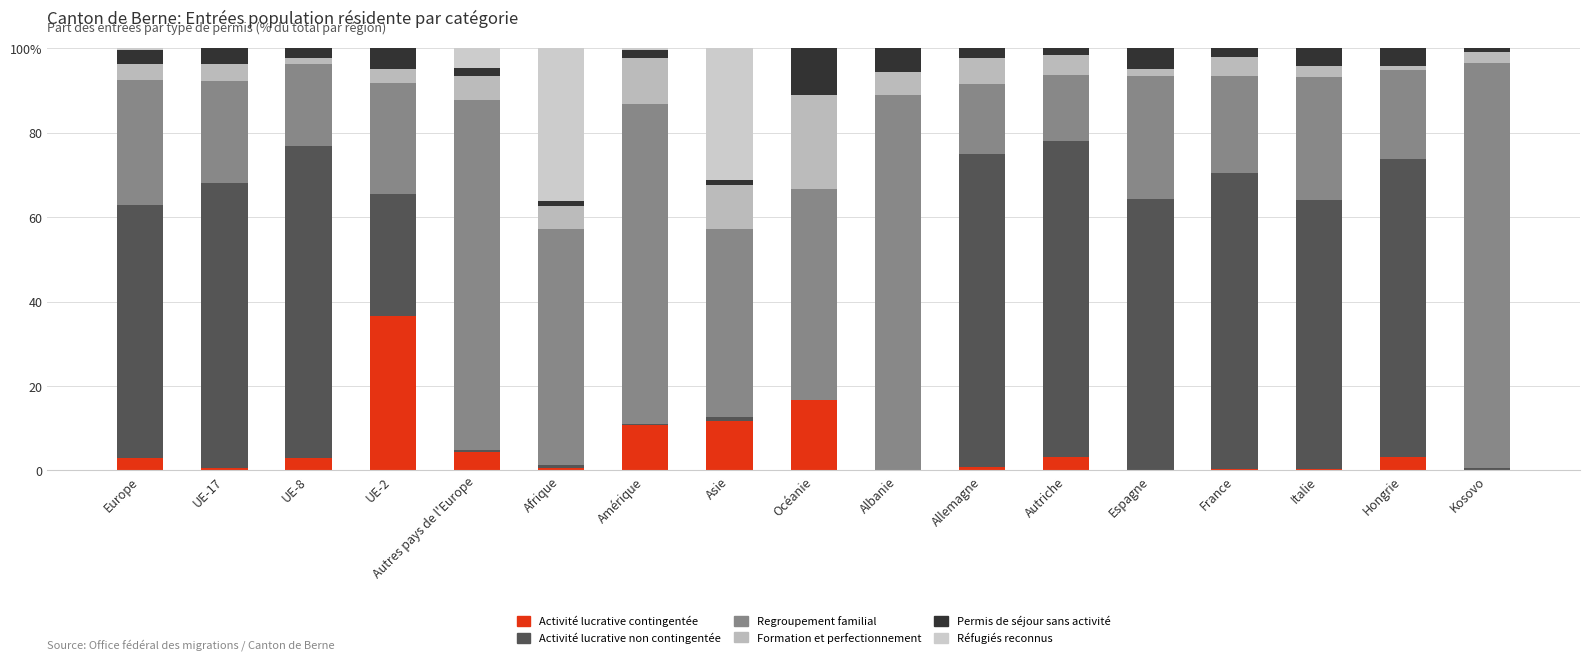

Are the bars horizontal?

No